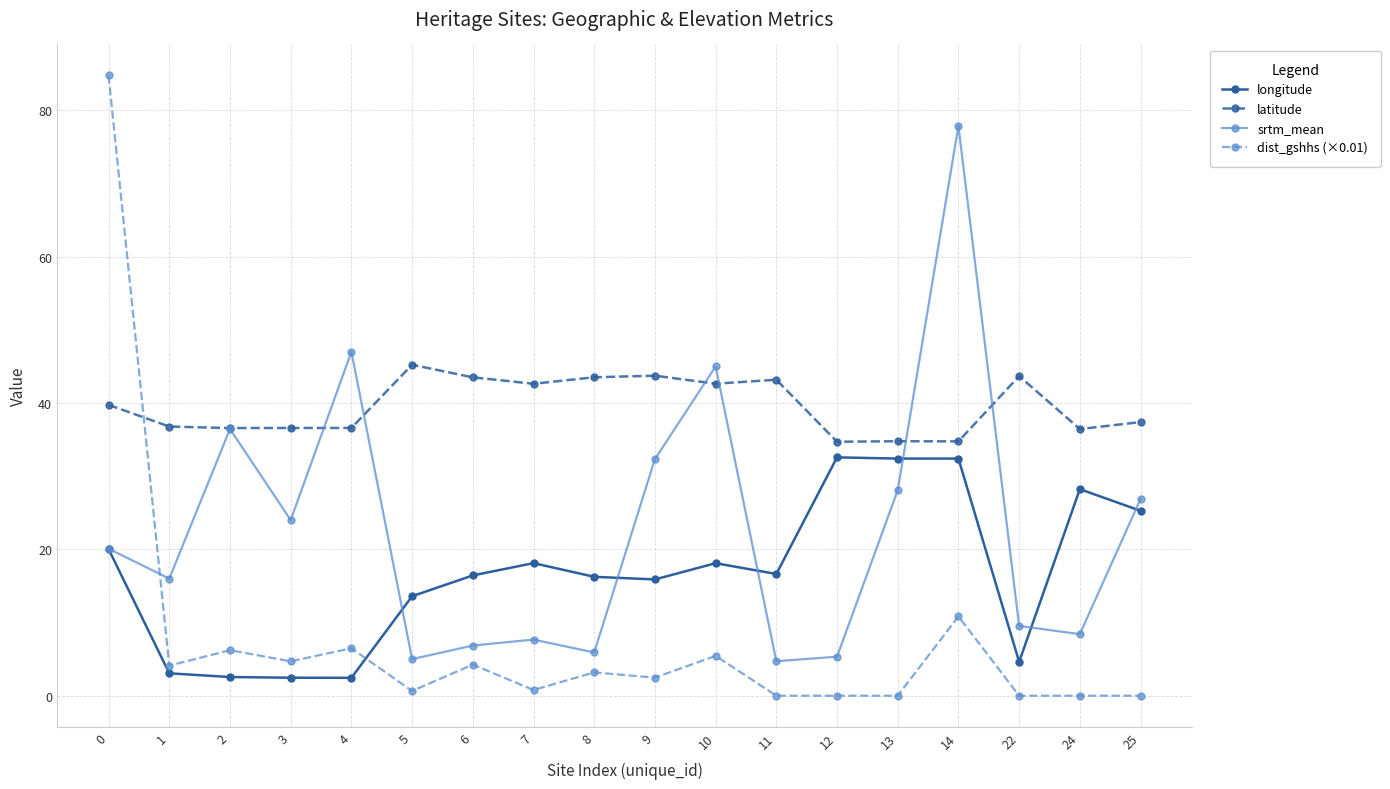

True or false: srtm_mean has a value of 50.1 at 13.

False